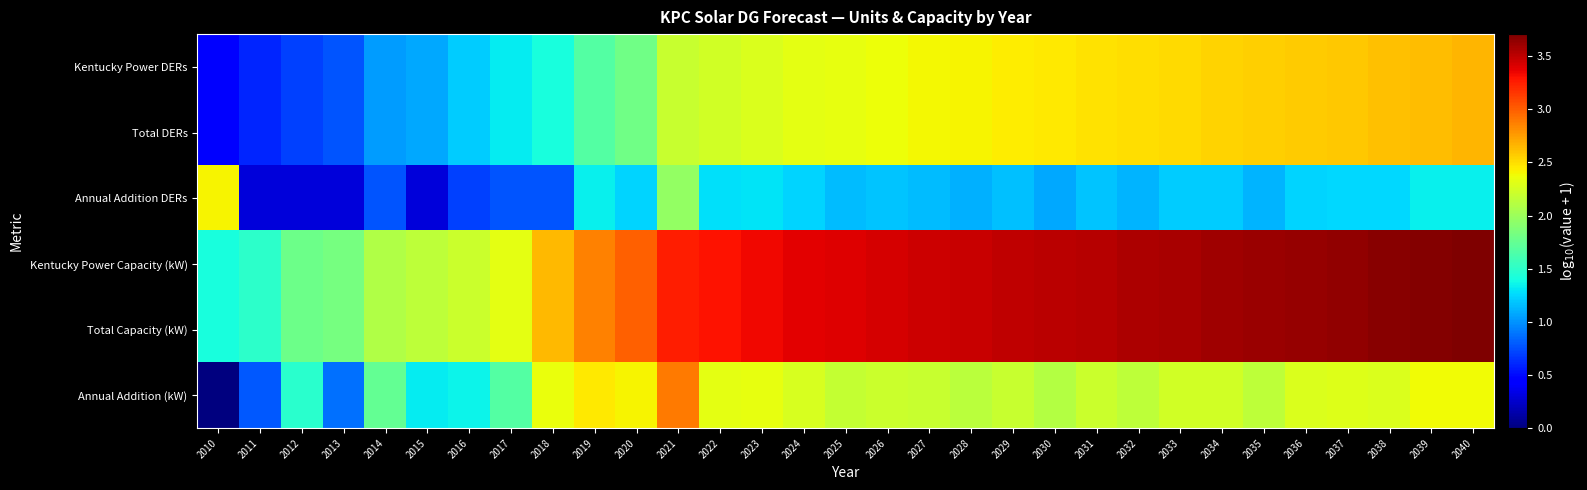

At 2024, list the series in order from smallest to largest.

Annual Addition DERs, Annual Addition (kW), Kentucky Power DERs, Total DERs, Kentucky Power Capacity (kW), Total Capacity (kW)